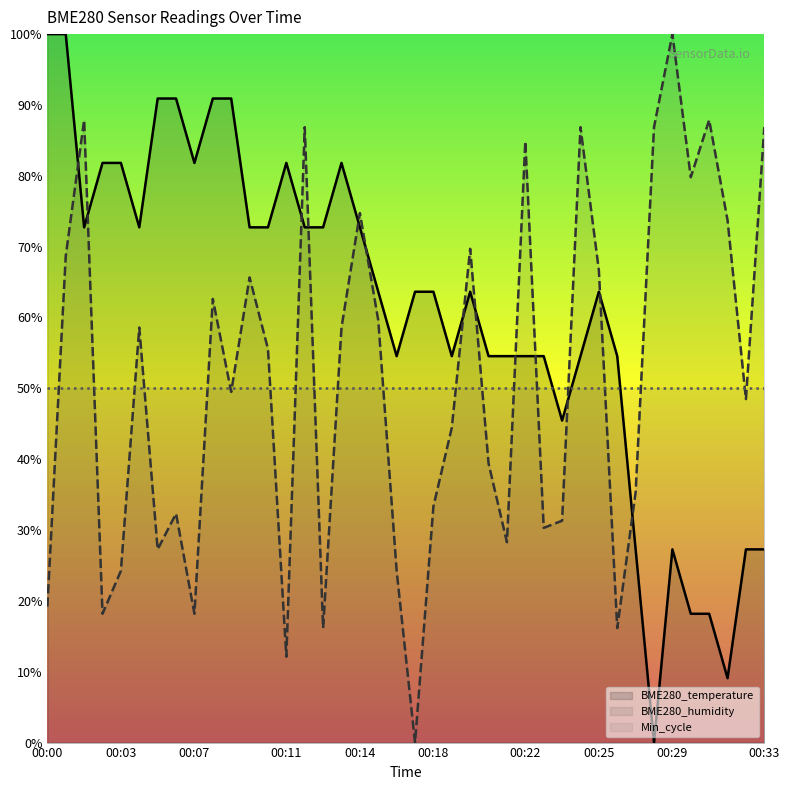

What are all the series names shown in the legend?

BME280_temperature, BME280_humidity, Min_cycle